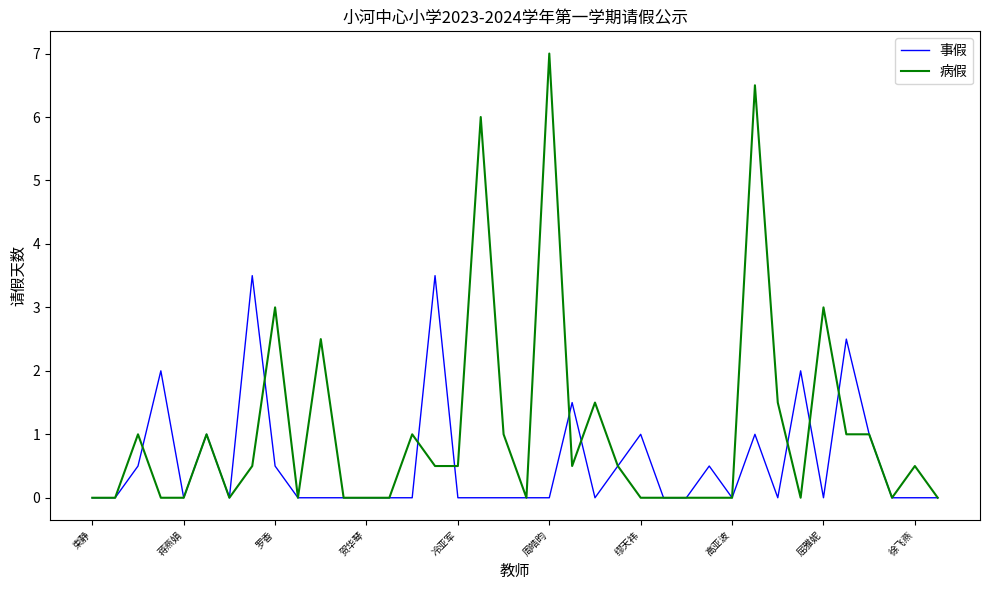

What is the sum of all 病假 values?

40.0